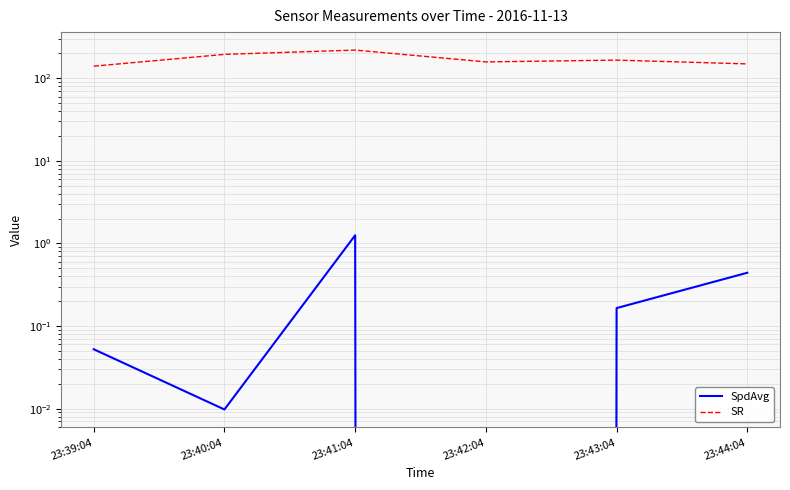

What are all the series names shown in the legend?

SpdAvg, SR